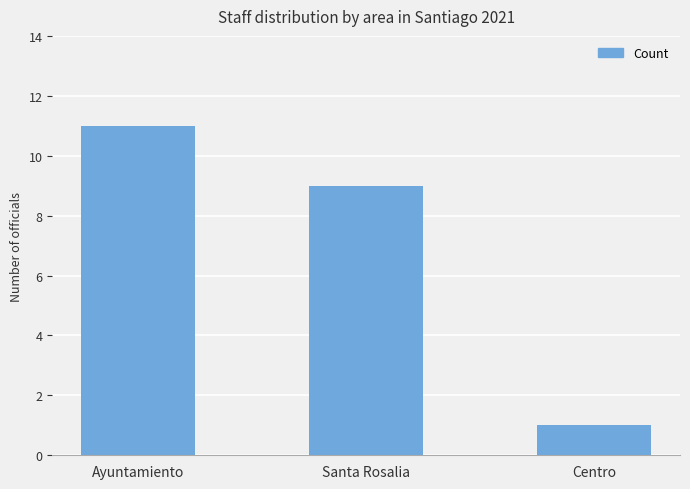

What is the difference between the second highest and minimum values?

8